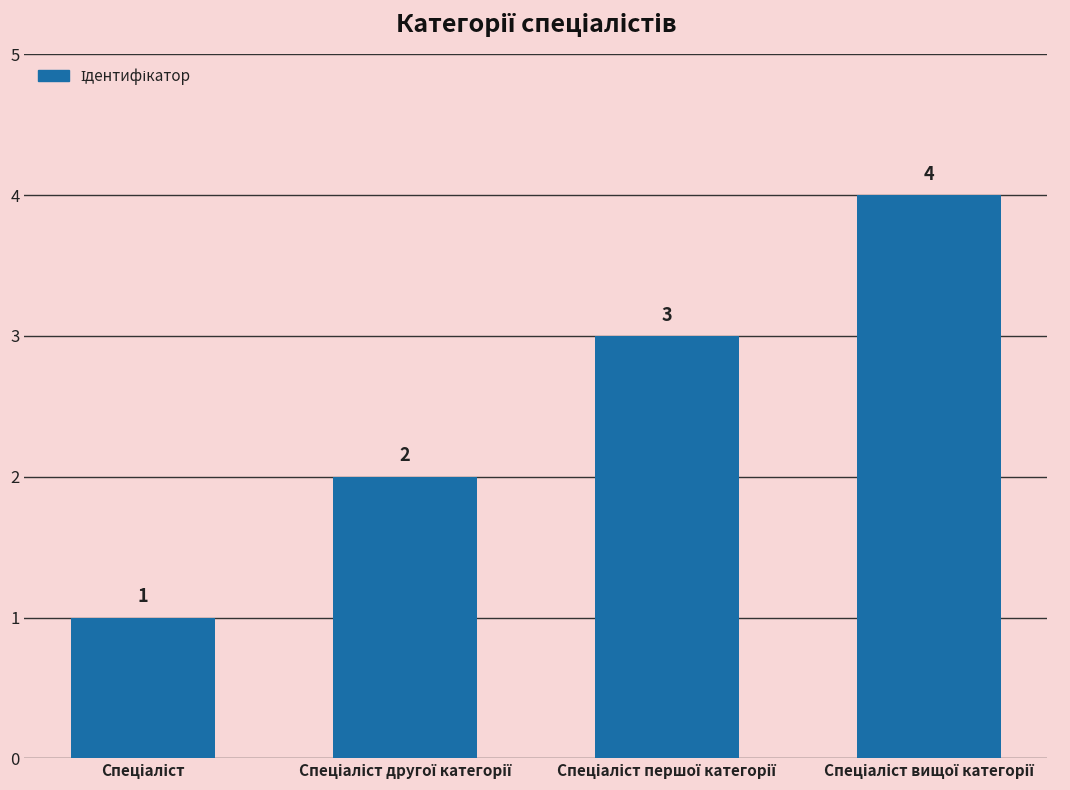

What is the difference between the maximum and minimum values?

3